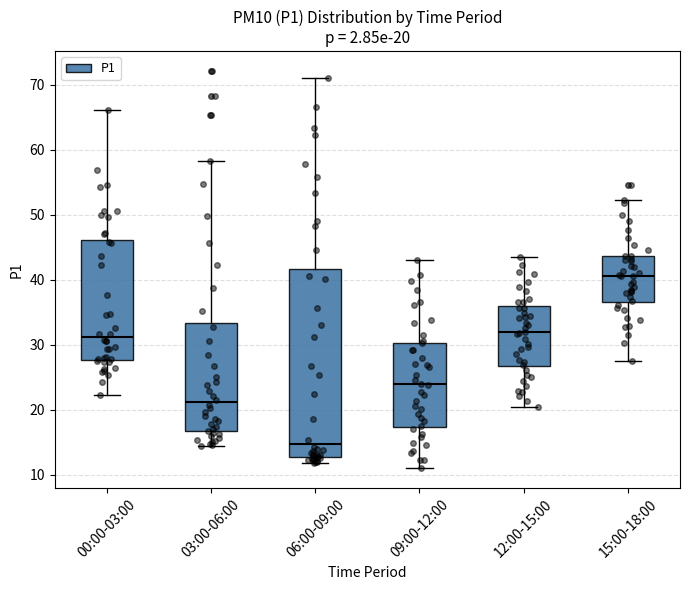

Which box's median line is the highest?

15:00-18:00